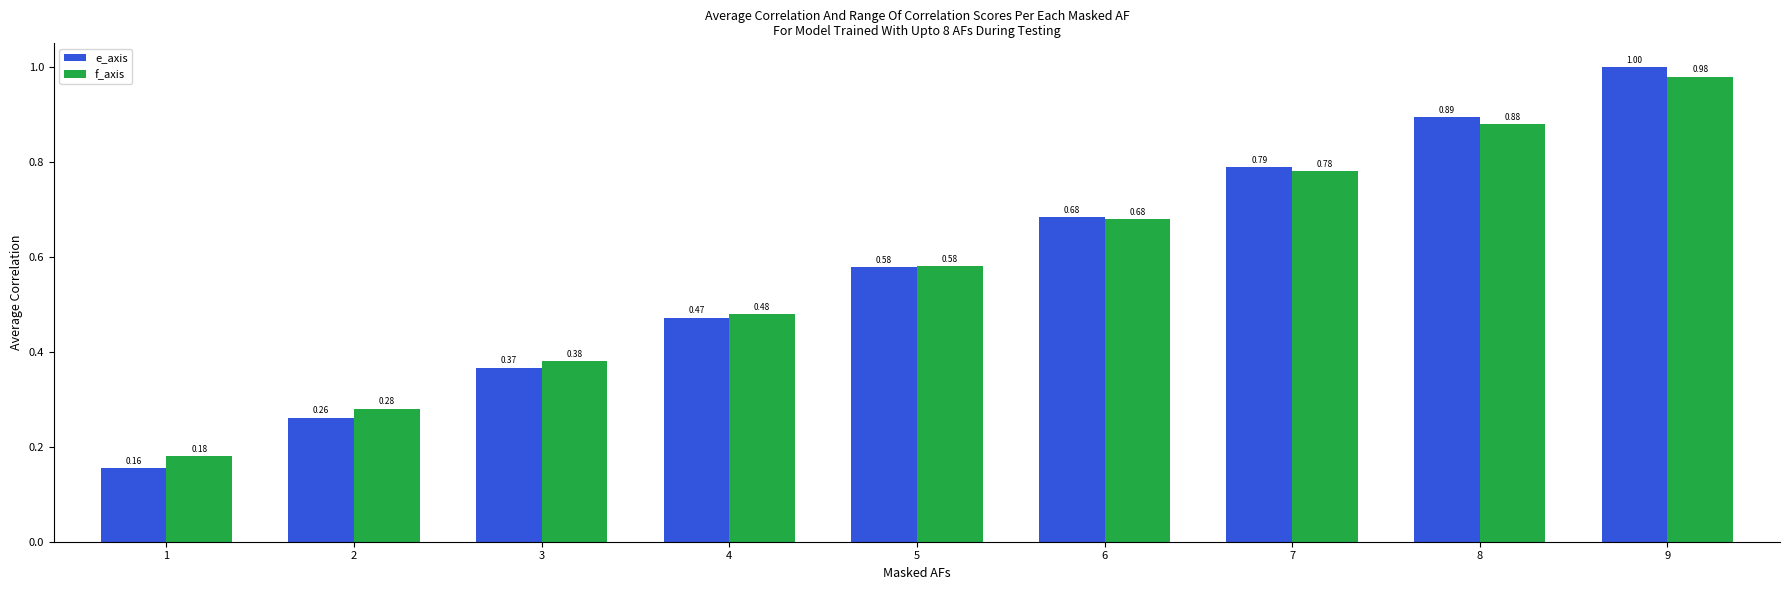

Is it true that f_axis equals 1.0 at 9?

True